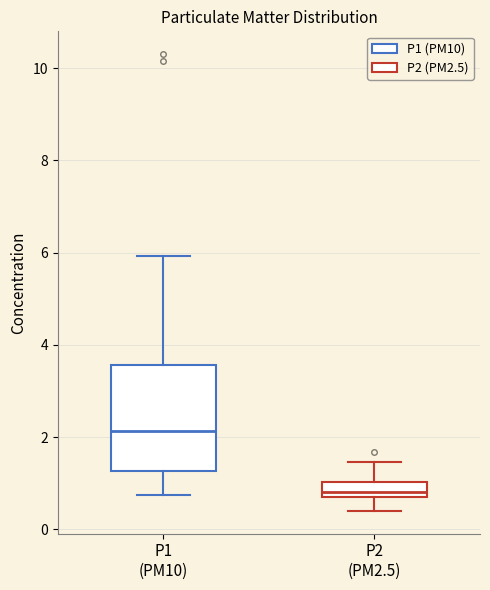

Reading left to right, transcribe this box plot: for each box, give where its median line is, the range the box spans, and where its two whiskers end, as read against the y-axis. The values are not printed on the chart, so give them approximately, as read against the axis.

P1 (PM10): median 2.2, box 1.2 to 3.6, whiskers 0.8 to 6.0
P2 (PM2.5): median 0.8, box 0.6 to 1.0, whiskers 0.4 to 1.4